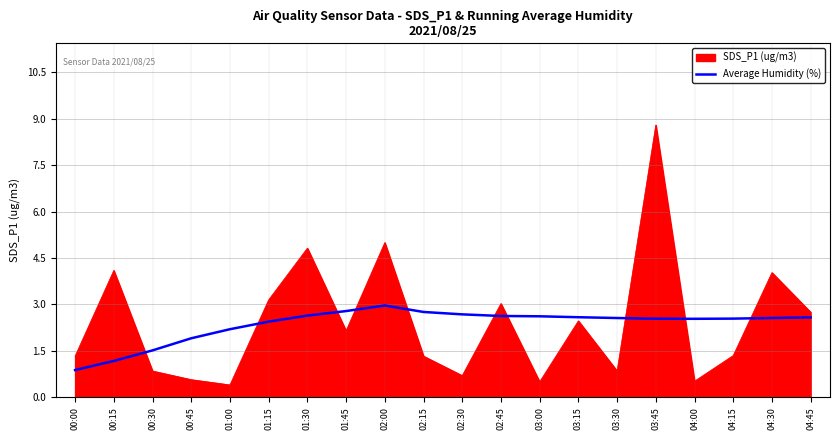

What position from the left is 00:30?

3